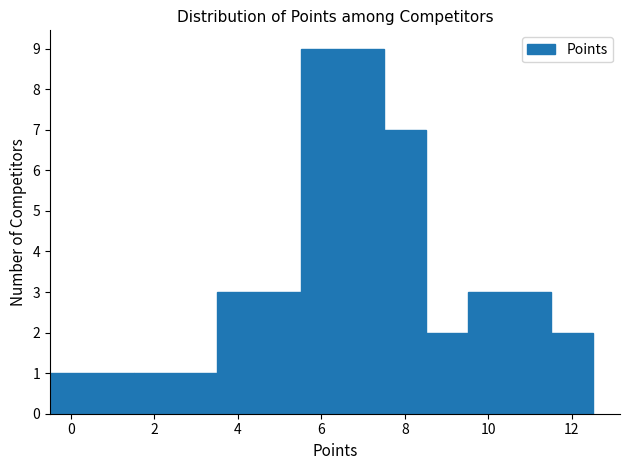

Reading left to right, transcribe this chart: for each bar, give the range it covers on the x-axis and its height. Neither the bar edges nor the heights are printed on the chart, so give them approximately, as read against the axes.

-0.5 to 1.5: 1
1.5 to 3.5: 1
3.5 to 5.5: 3
5.5 to 7.5: 9
7.5 to 8.5: 7
8.5 to 9.5: 2
9.5 to 11.5: 3
11.5 to 12.5: 2